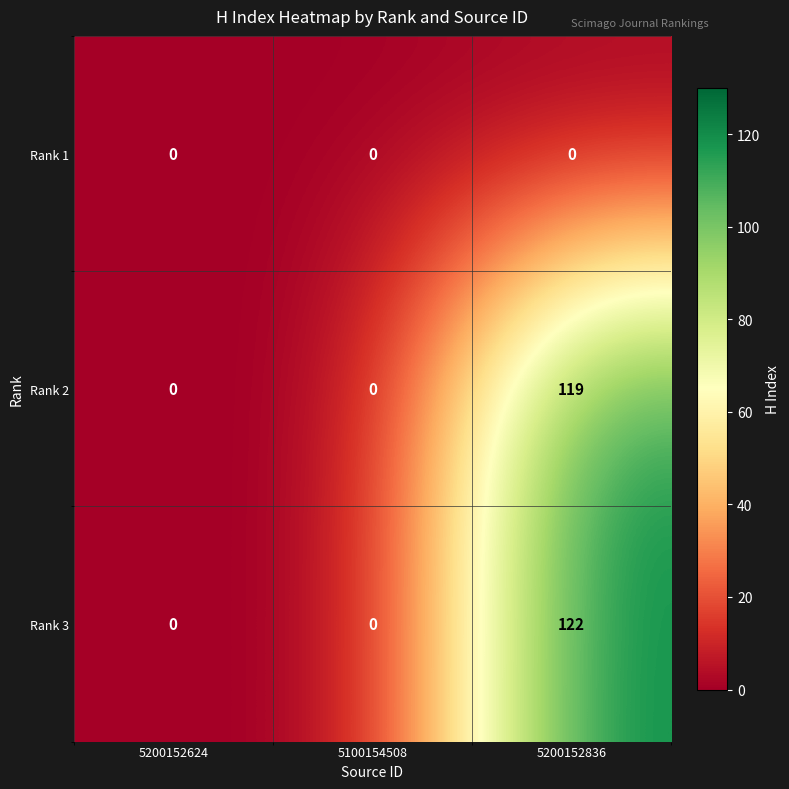

Which series has the largest range (max minus min)?

Rank 3